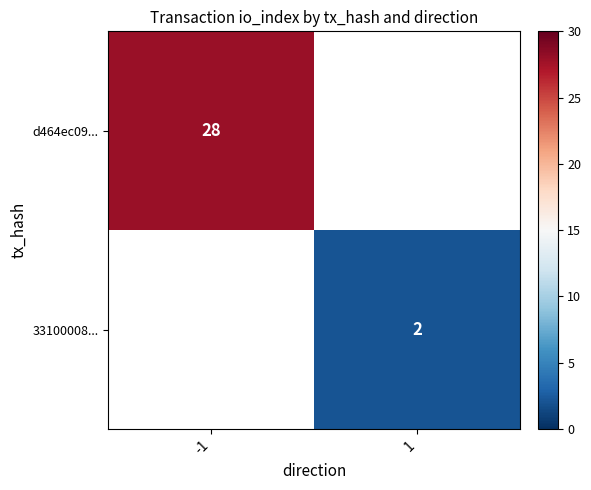

At how many categories does at least one series exceed 12?

1